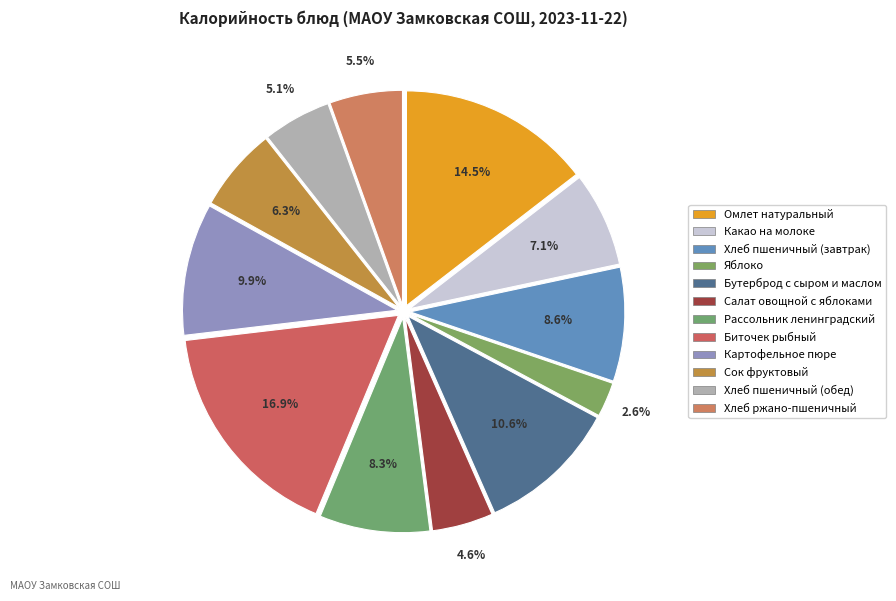

How many segments does this pie chart have?

12